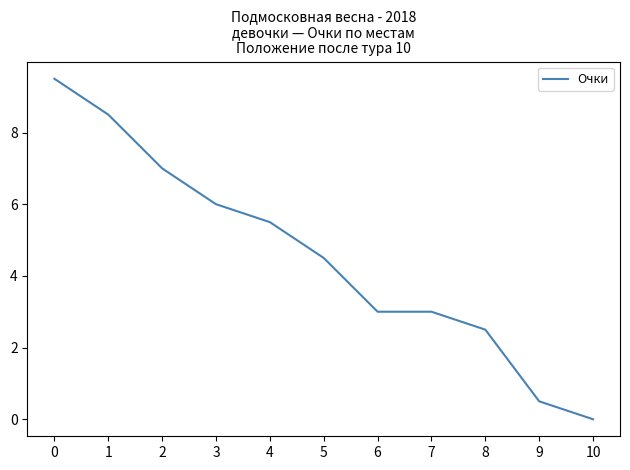

How many positive values are there?

10